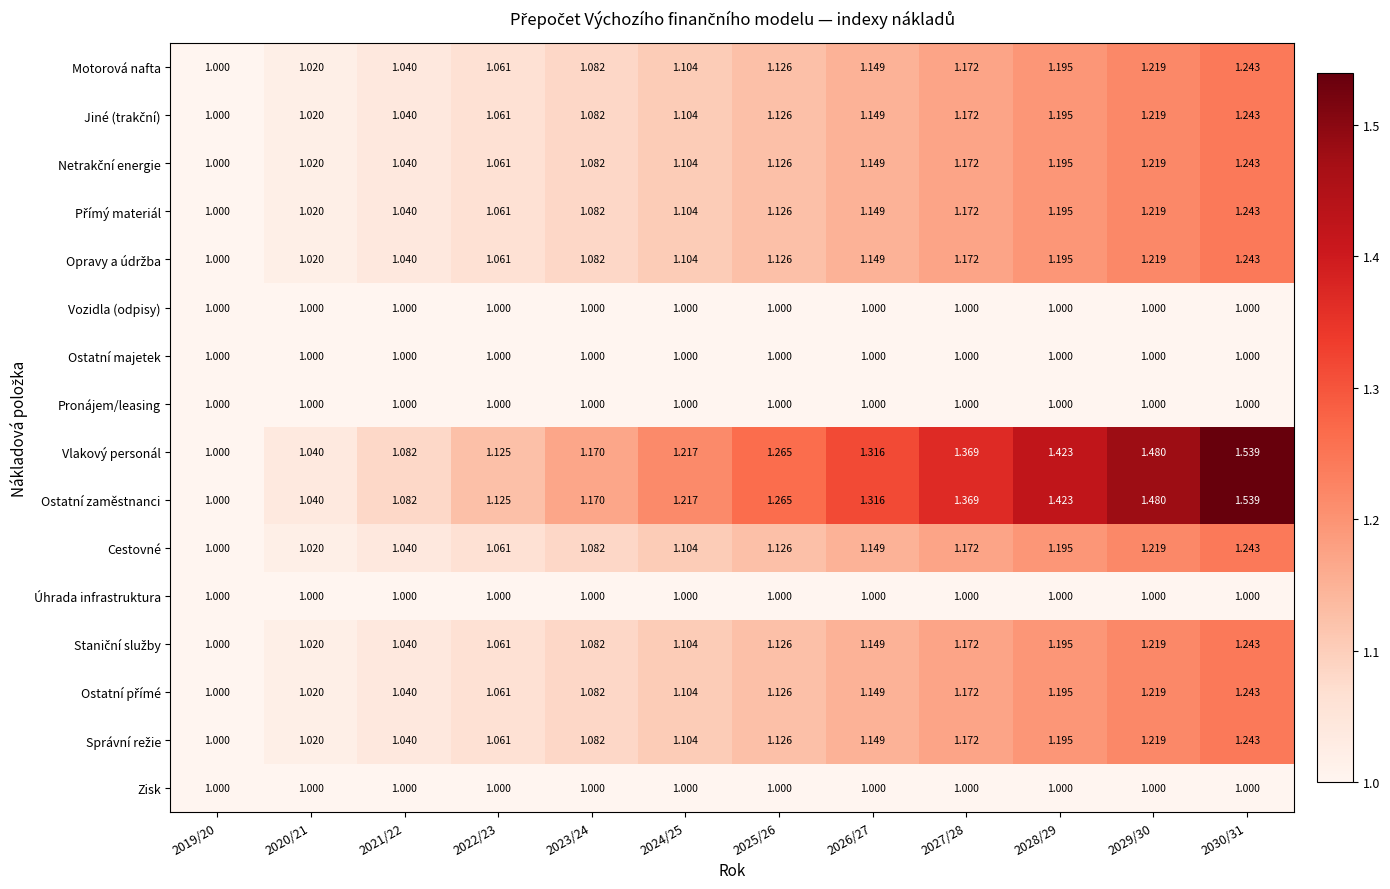

How many categories are shown in the chart?

12